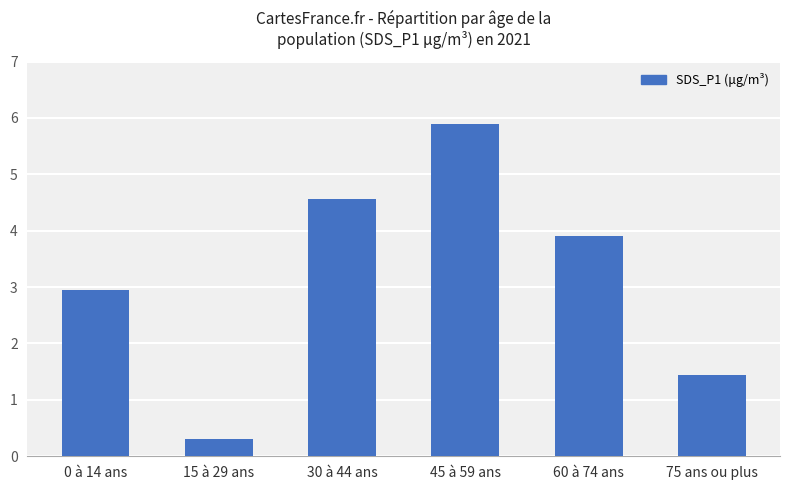

How many values exceed 3?

3